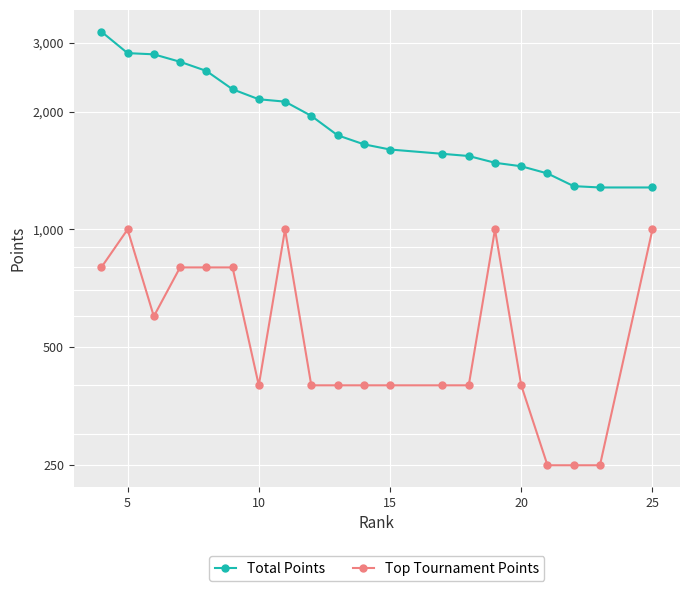

List the series in order of their peak value, highest first.

Total Points, Top Tournament Points